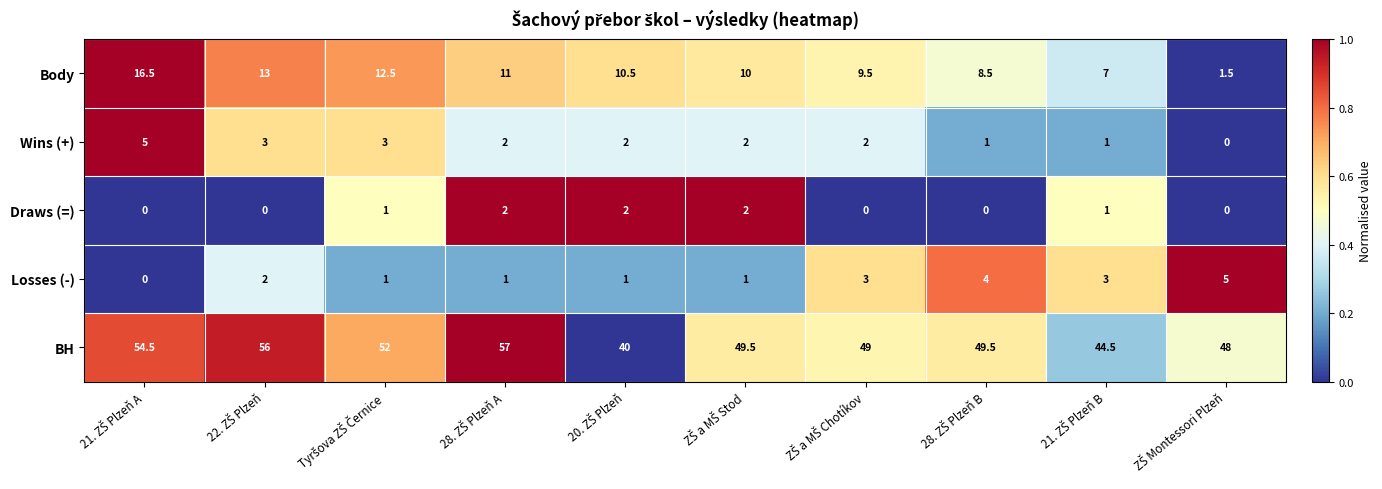

What is the maximum value for Body?

16.5